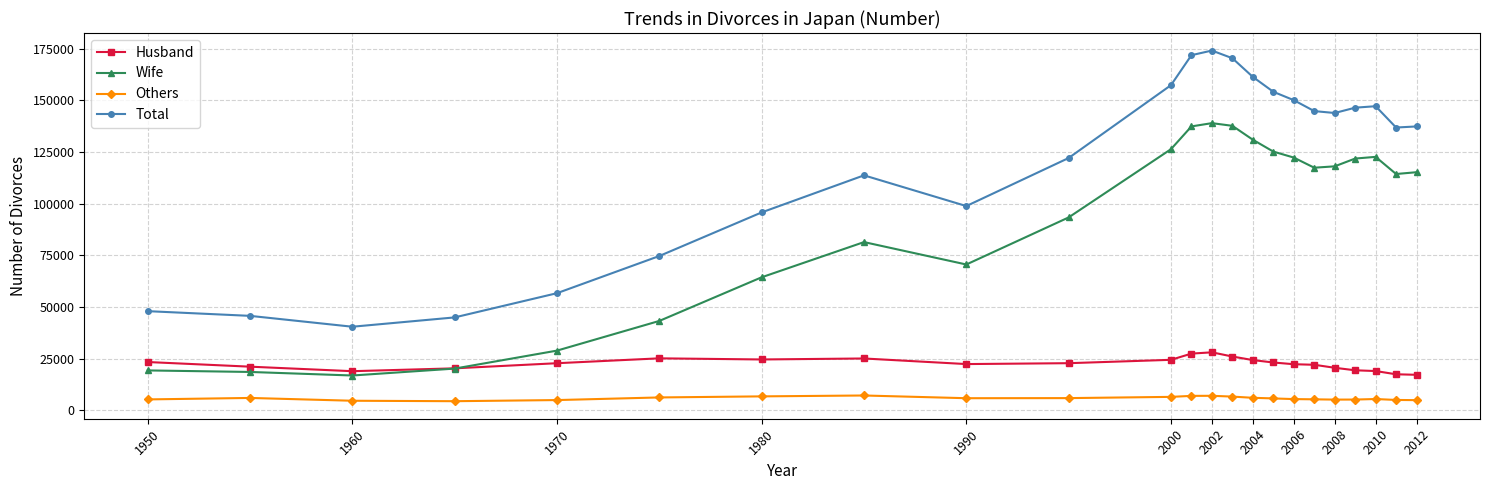

What are all the series names shown in the legend?

Husband, Wife, Others, Total